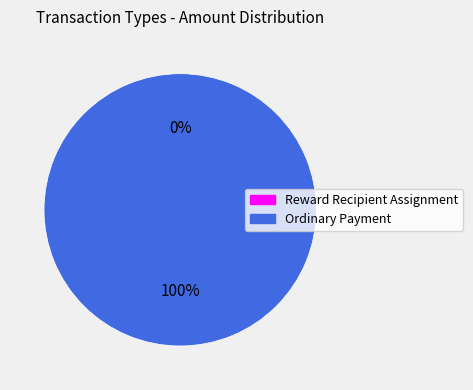

Which category has the biggest portion of the pie?

Ordinary Payment